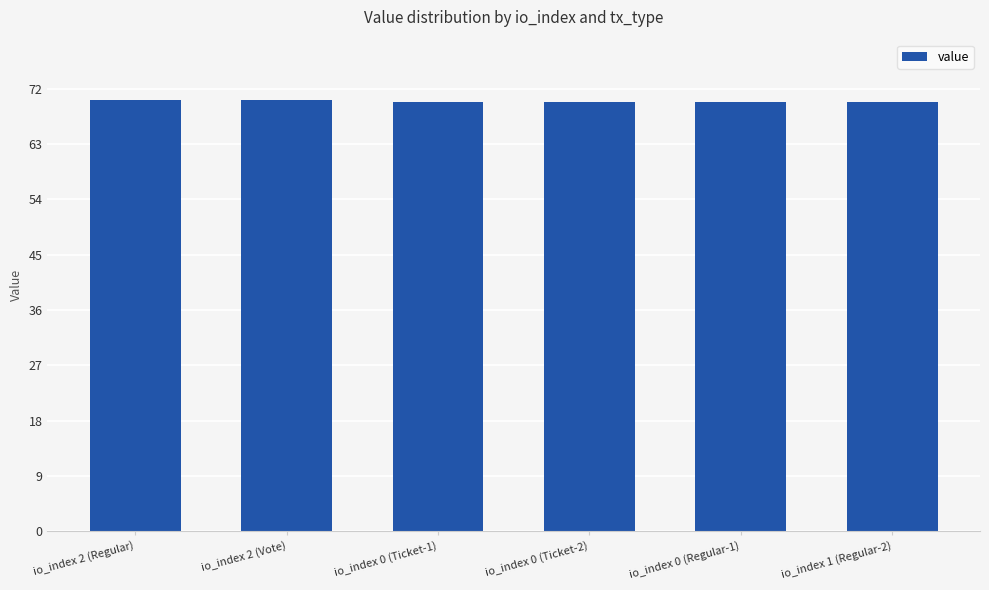

What is the difference between the maximum and minimum values?

0.4